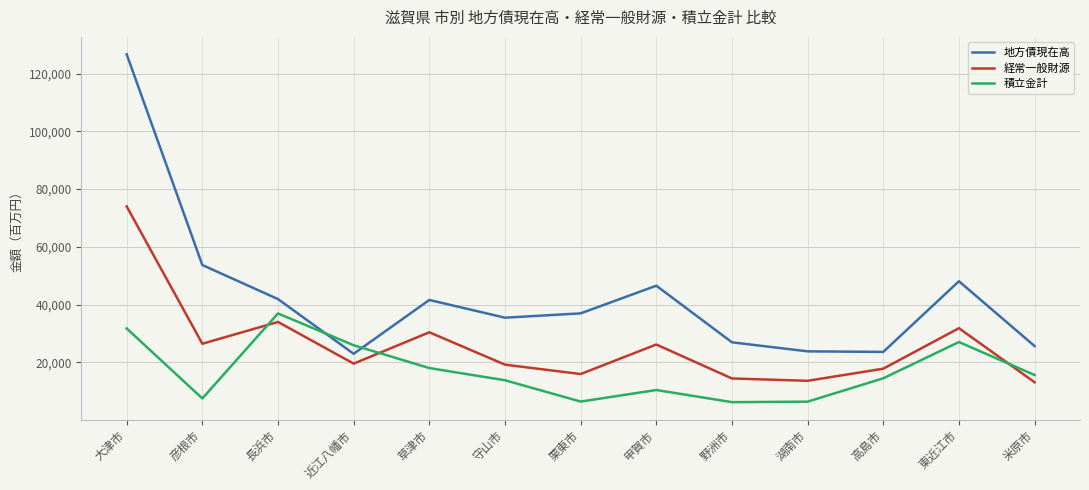

At which category does 地方債現在高 reach its first local valley?

近江八幡市